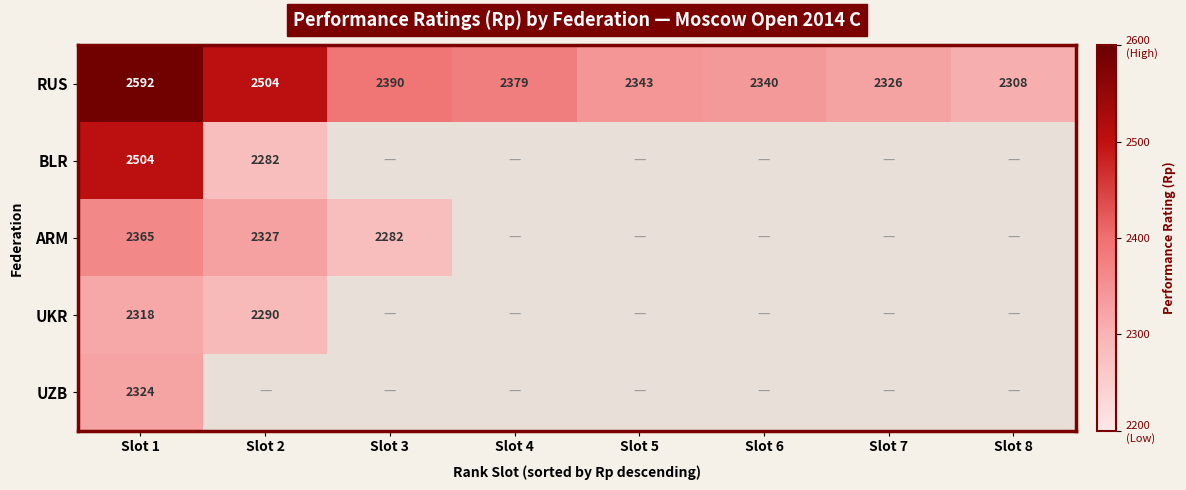

At which label does RUS reach its minimum?

Slot 8